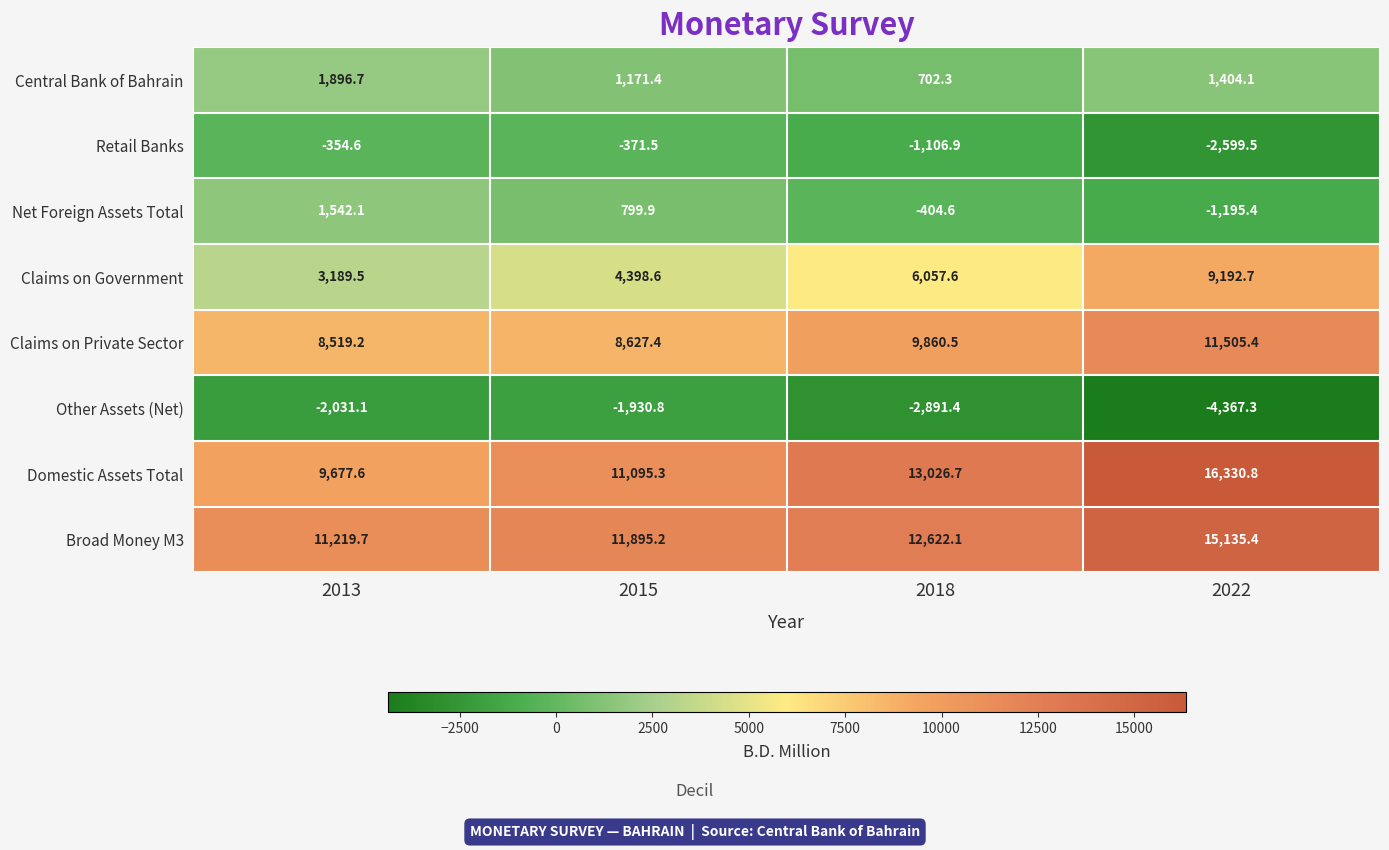

What is the total value across all series at 2022?

45406.2